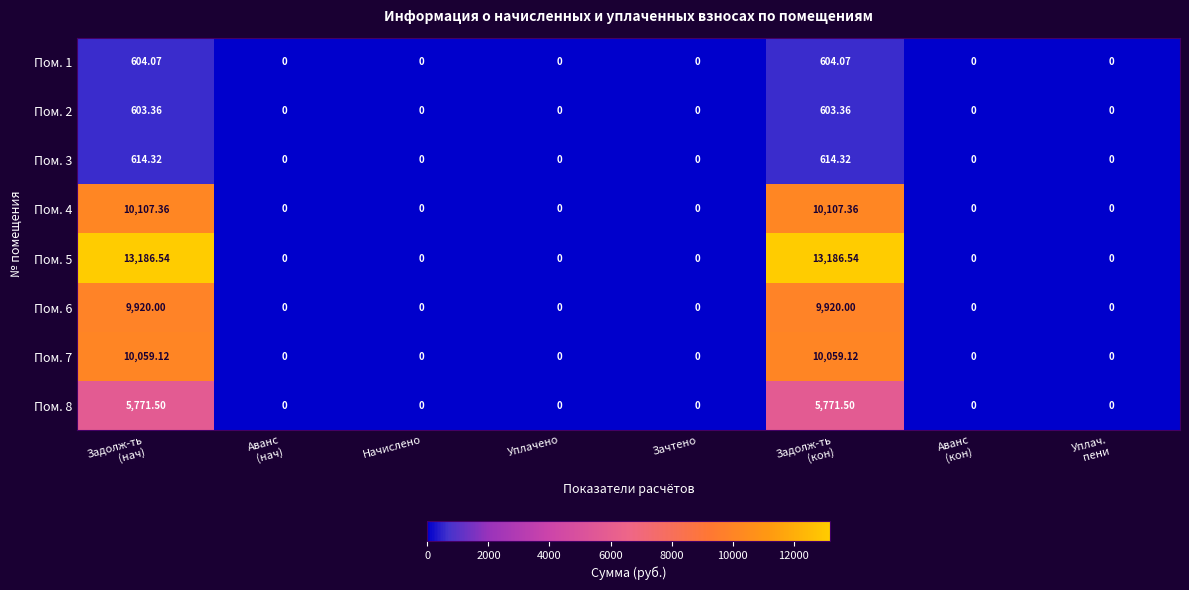

Which series changed the most between Задолж-ть
(нач) and Начислено?

Пом. 5